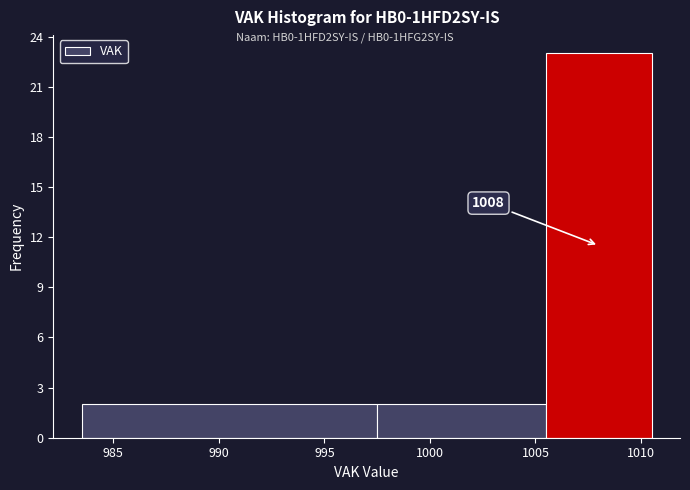

Which range on the x-axis has the tallest bar?

1005.5 to 1010.5